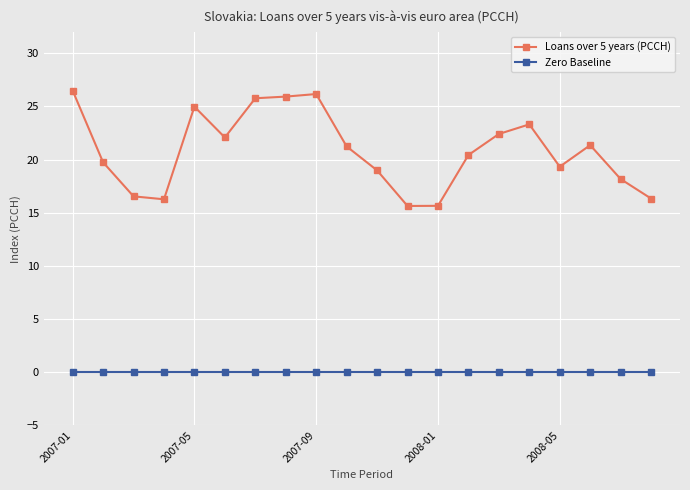

Which series has the largest range (max minus min)?

Loans over 5 years (PCCH)